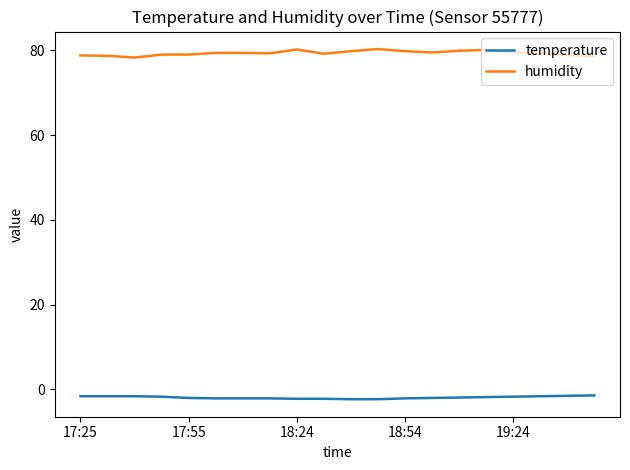

What is the smallest value displayed?

-2.3